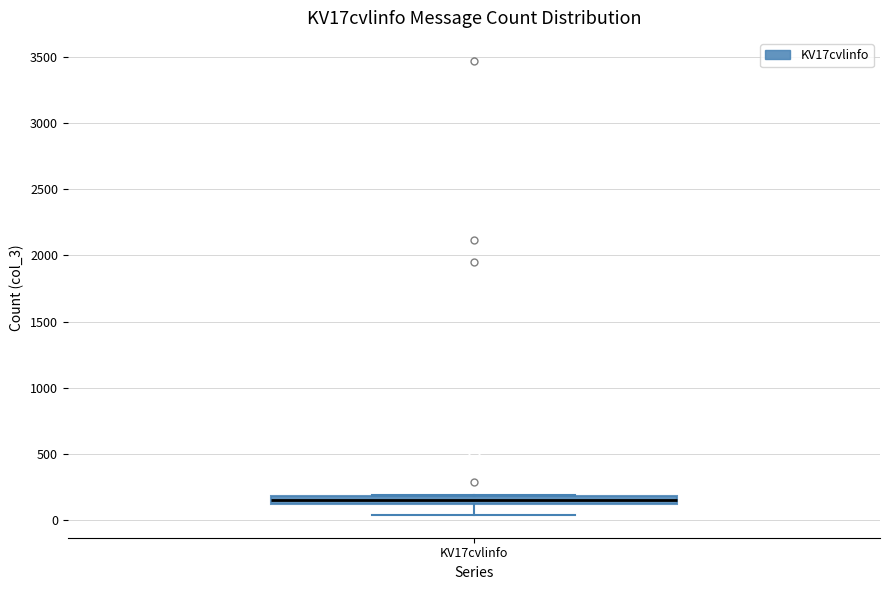

Where is the upper edge of the box for KV17cvlinfo on the y-axis? The values are not printed on the chart, so give them approximately, as read against the axis.

200